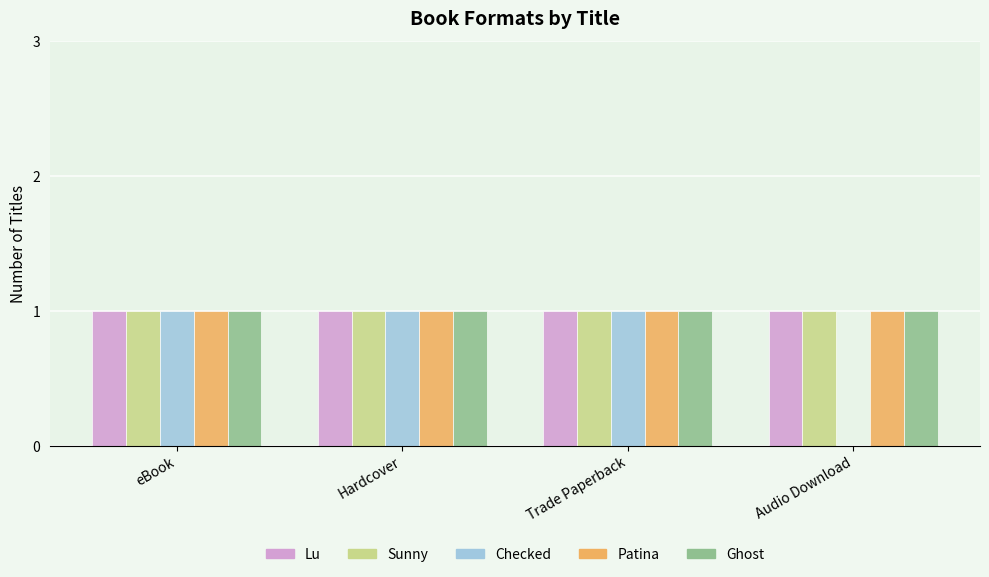

Reading right to left, what are all the values shown in this chart?

Lu: 1	1	1	1
Sunny: 1	1	1	1
Checked: 0	1	1	1
Patina: 1	1	1	1
Ghost: 1	1	1	1